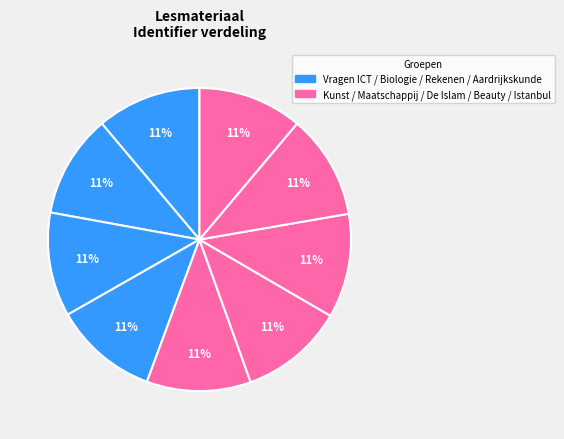

How many segments does this pie chart have?

9